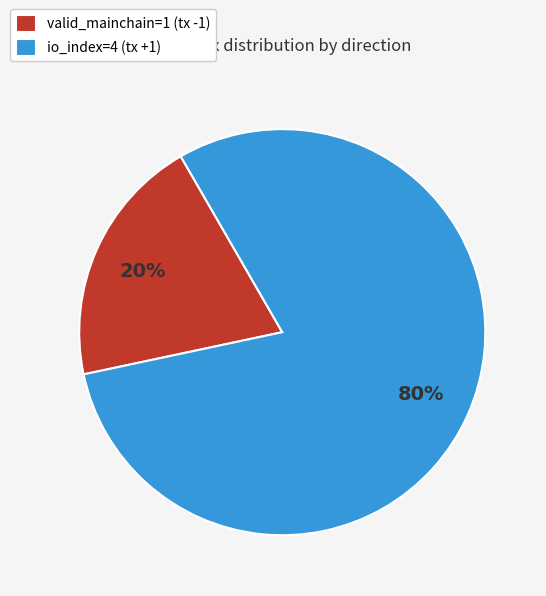

Which slice represents more than half of the pie?

io_index=4 (tx +1)